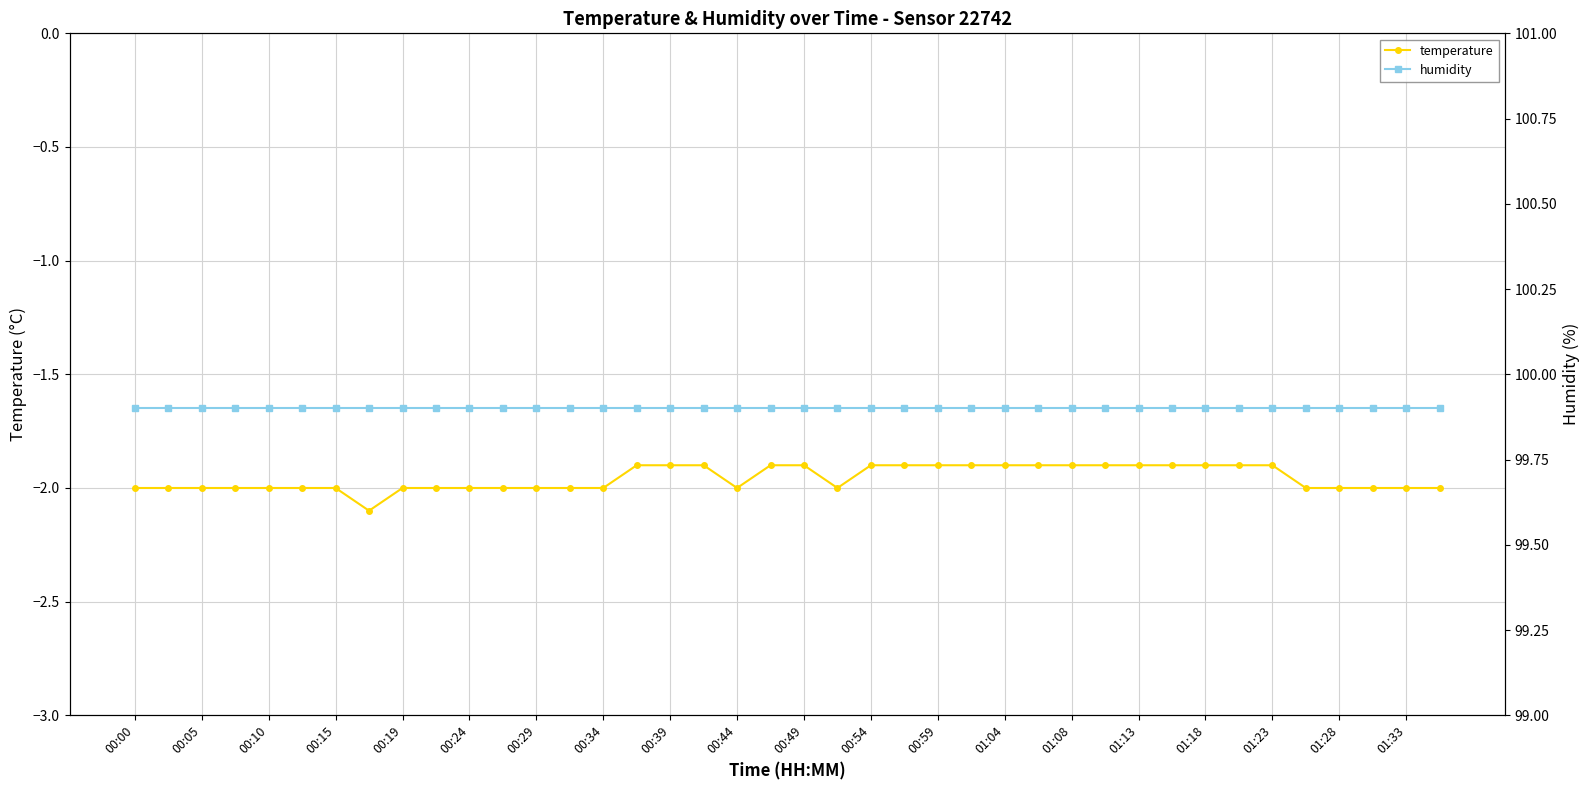

The value of humidity at 27 is 99.9. True or false?

True